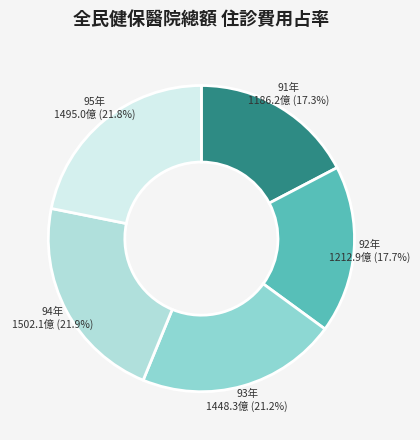

How many segments does this pie chart have?

5